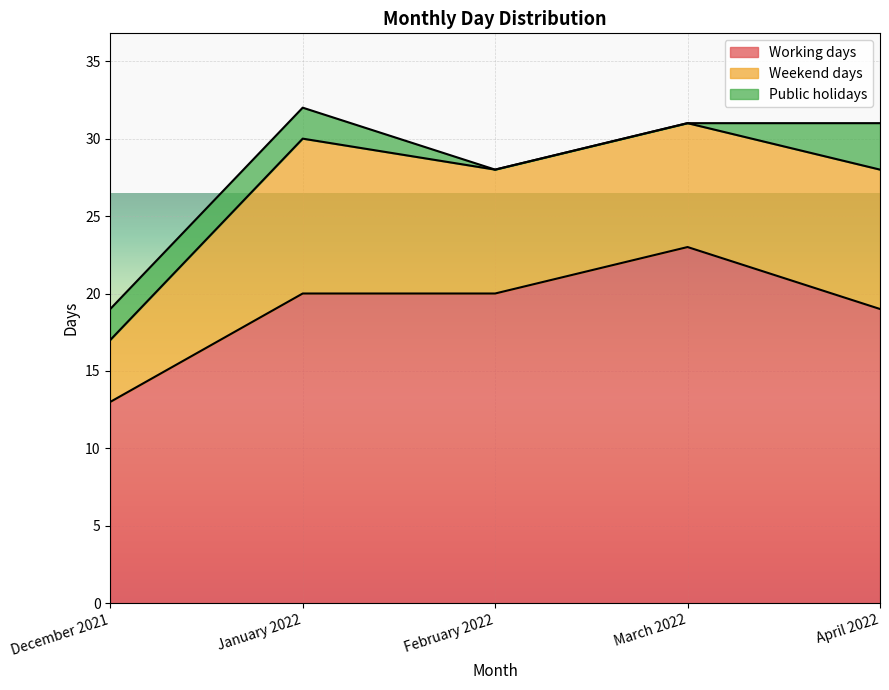

What is the difference between the highest and lowest values at December 2021?

11